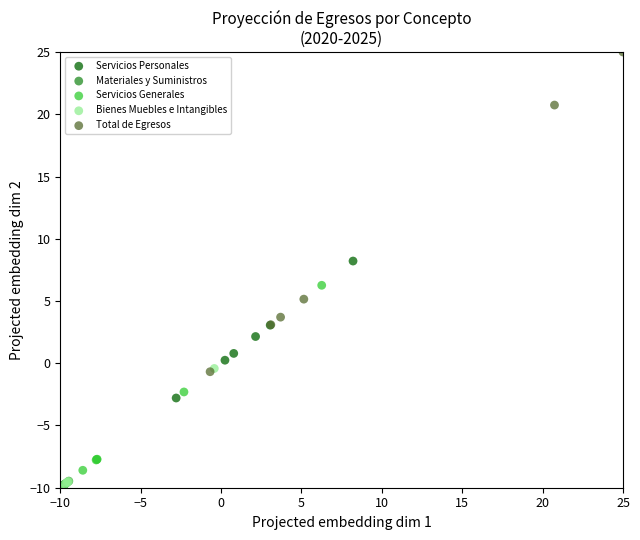

Which series has the widest spread of Y values?

Total de Egresos